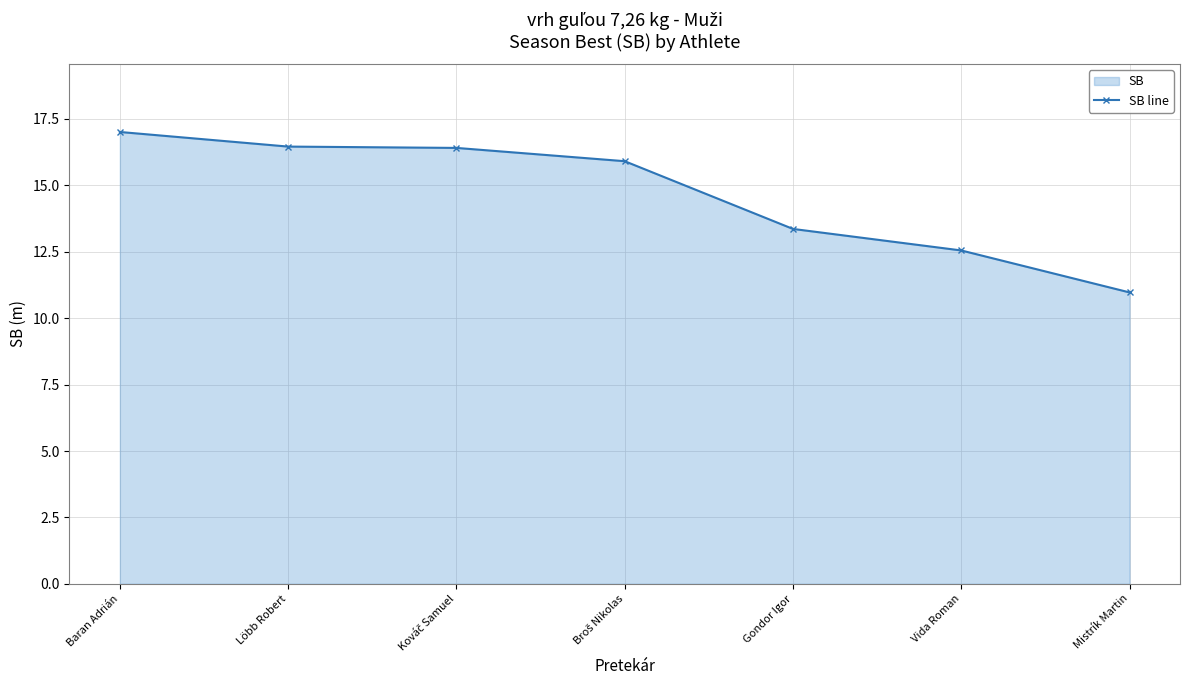

Reading left to right, transcribe all the data shown in this chart.

Baran Adrián=17.0	Löbb Robert=16.5	Kováč Samuel=16.4	Broš Nikolas=15.9	Gondor Igor=13.4	Vida Roman=12.6	Mistrík Martin=11.0